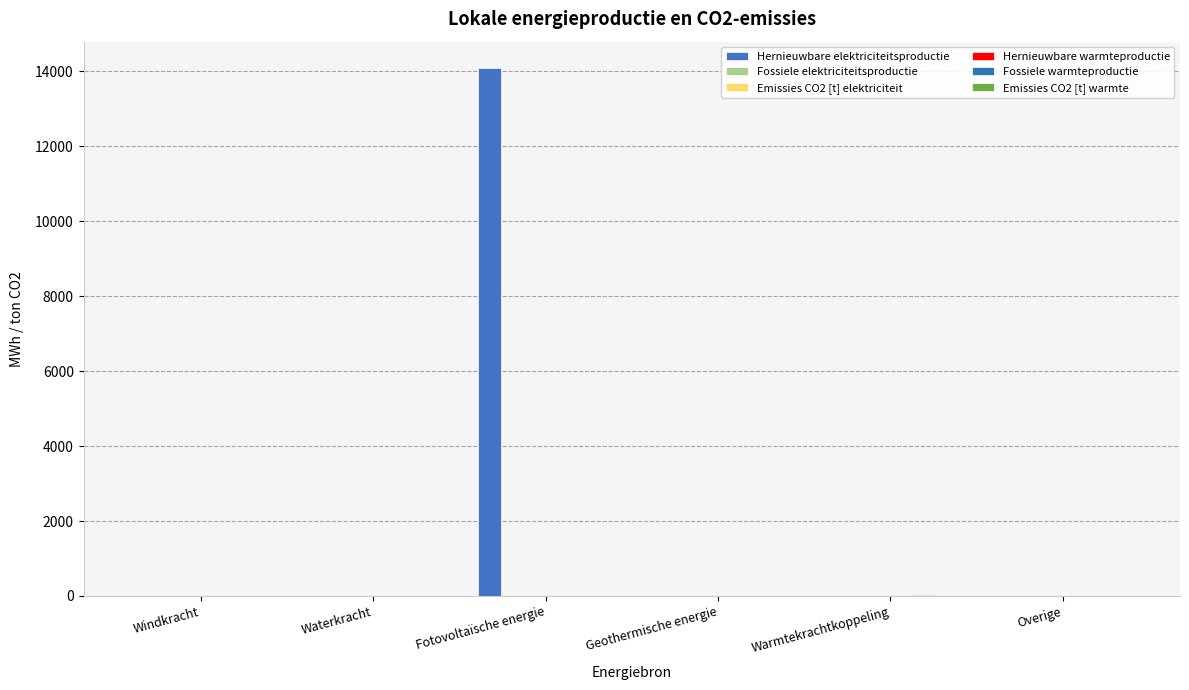

How many groups of bars are there?

6